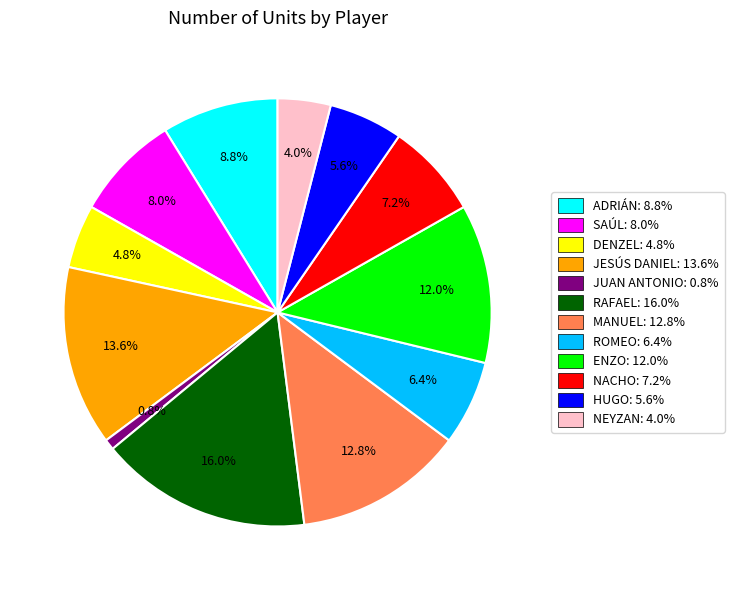

True or false: JUAN ANTONIO accounts for 1% of the total.

True